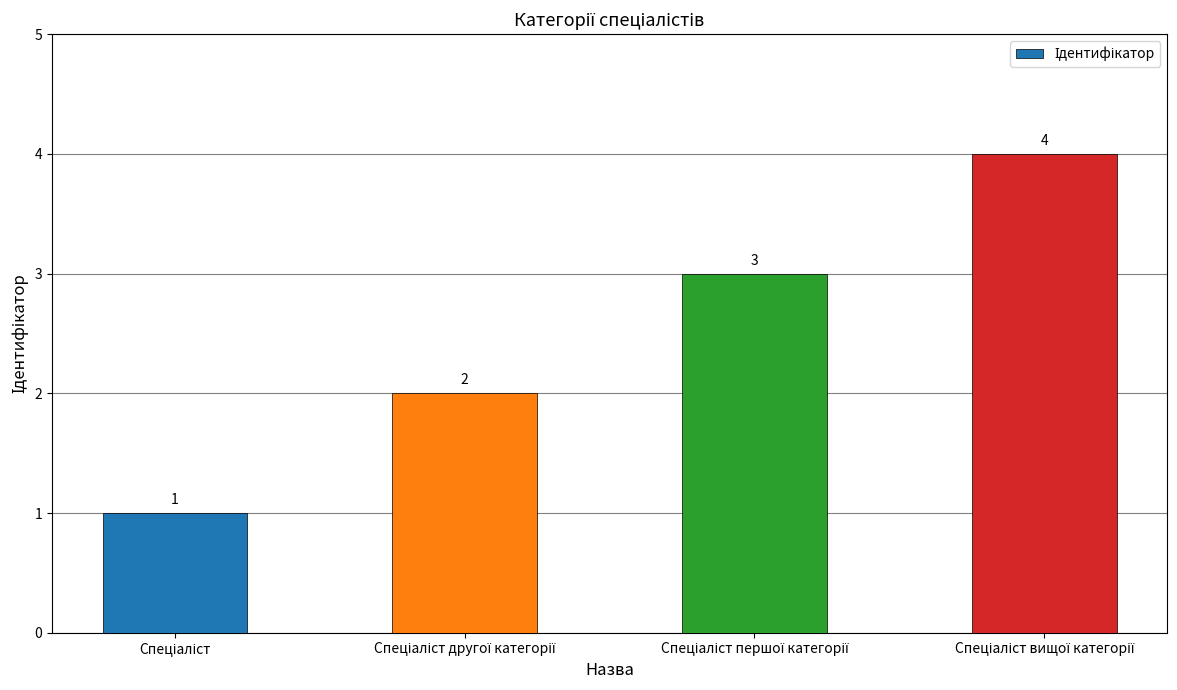

How many bars are there in total?

4